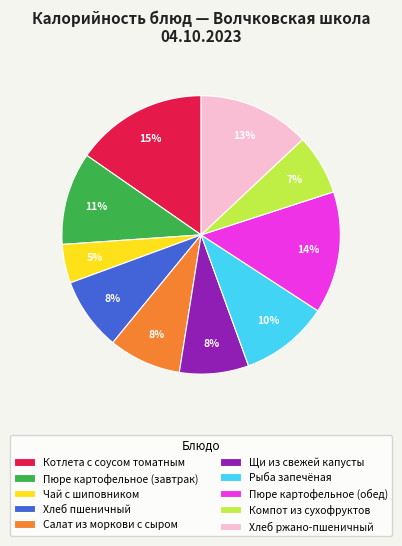

To the nearest percent, what is the combined percentage of Рыба запечёная and Щи из свежей капусты?

18%